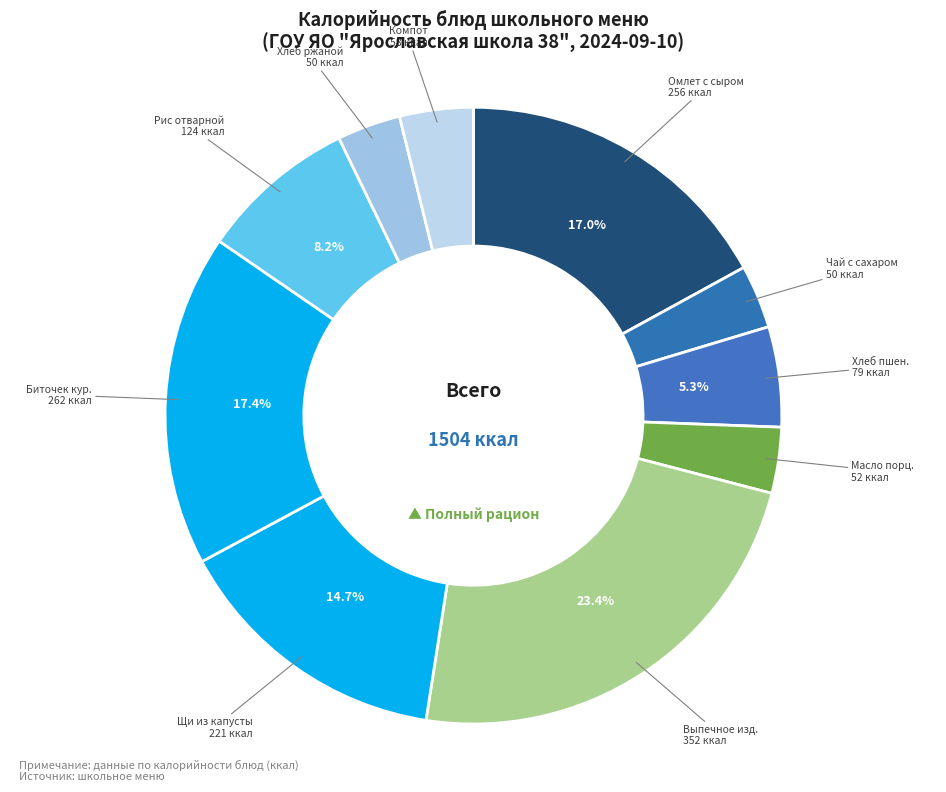

How many segments does this pie chart have?

10